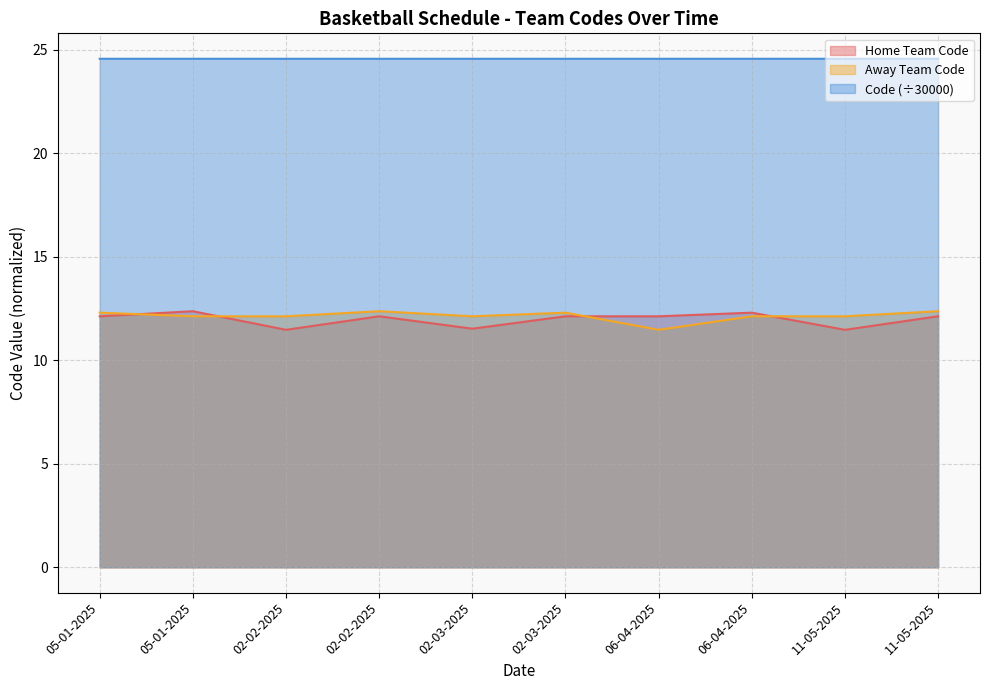

What is the difference between the highest and lowest values at 11-05-2025?

13.1